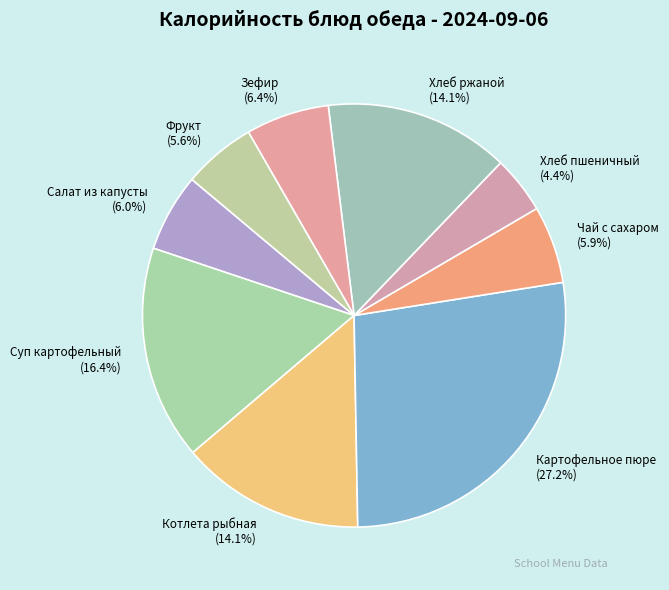

To the nearest percent, what portion does Фрукт represent?

6%